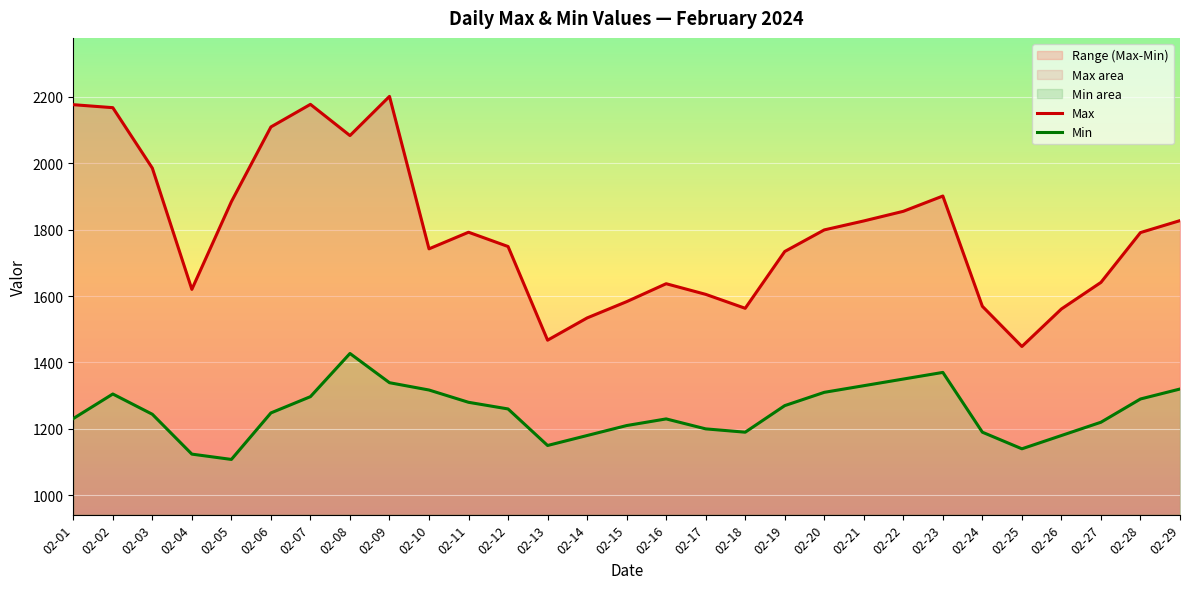

What is the sum of all Max values?

52026